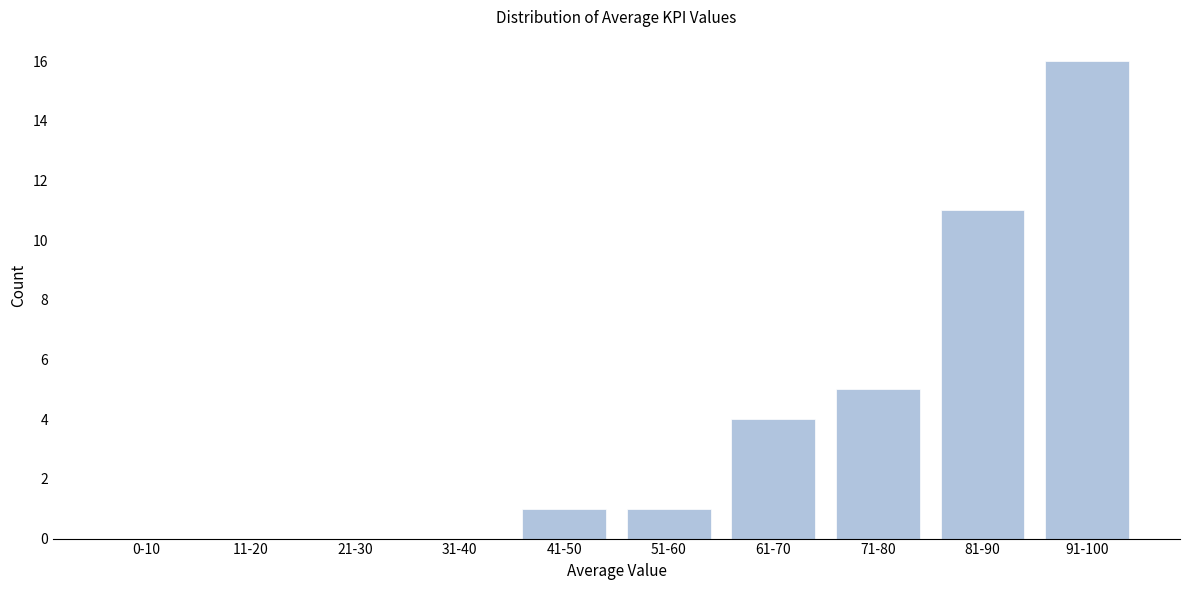

Reading left to right, extract all data points from this chart.

0-10=0	11-20=0	21-30=0	31-40=0	41-50=1	51-60=1	61-70=4	71-80=5	81-90=11	91-100=16